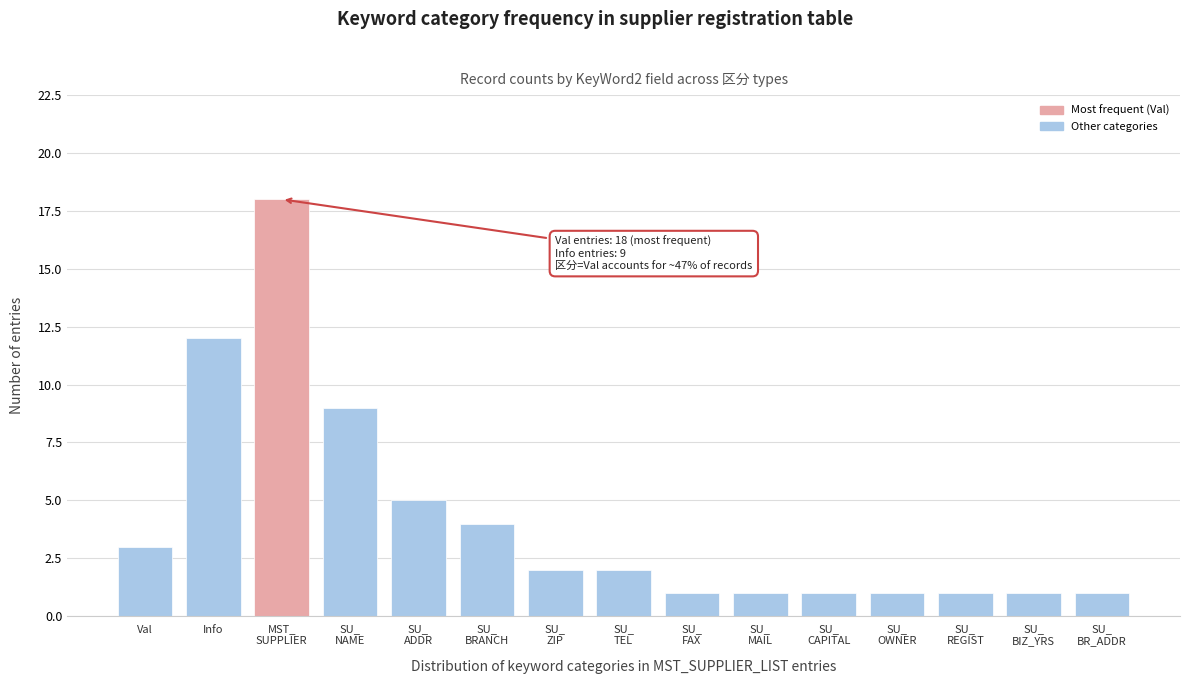

Reading left to right, list all the values displayed in this chart.

3	12	18	9	5	4	2	2	1	1	1	1	1	1	1